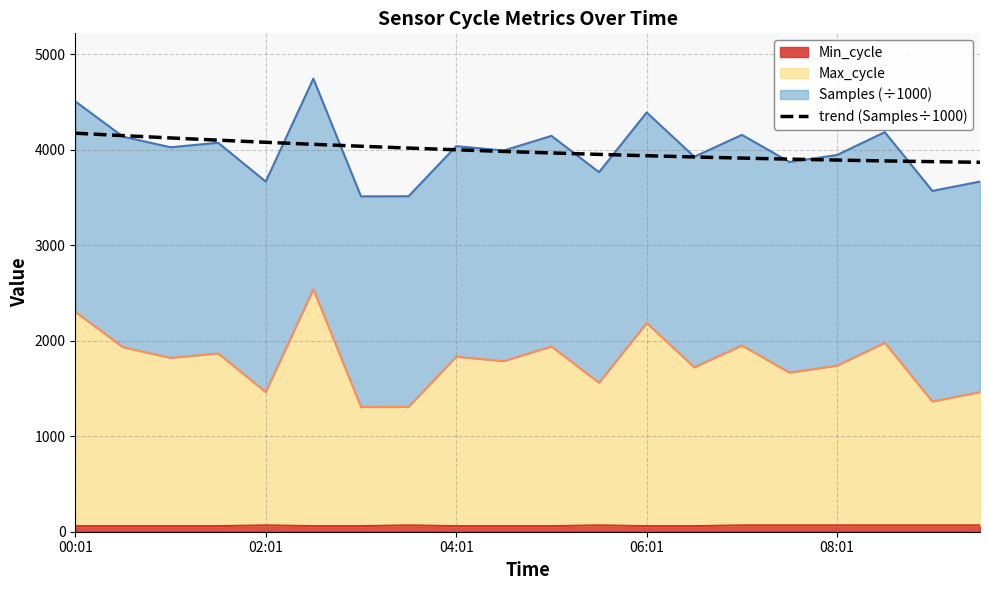

What is the difference between the values at 12 and 18?

62.1